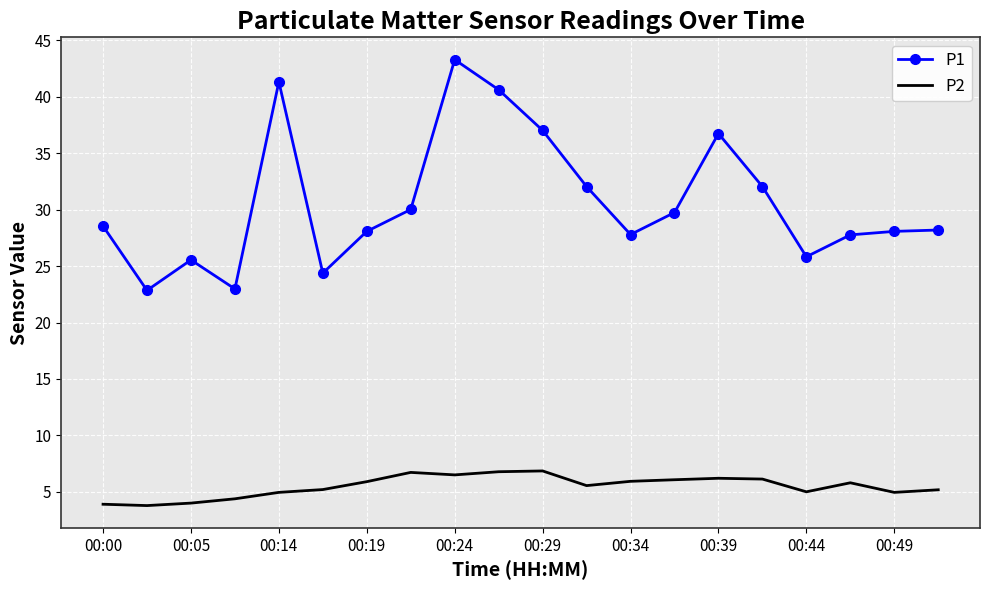

Which series has the largest total across all categories?

P1